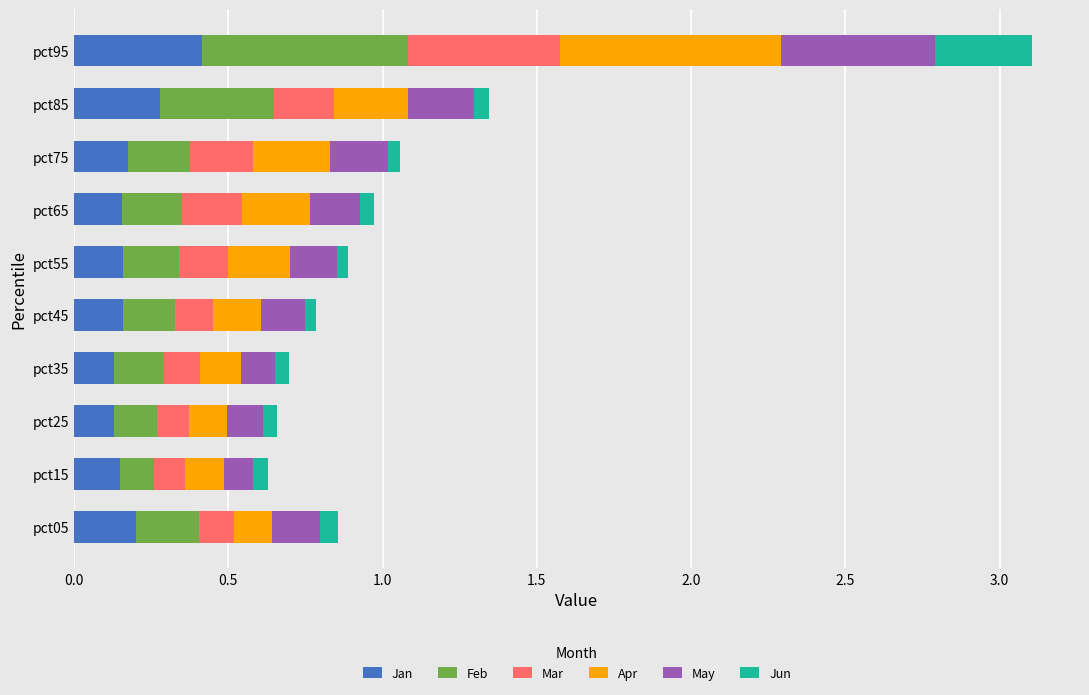

The Jan series shows 0.2 at pct05. True or false?

True